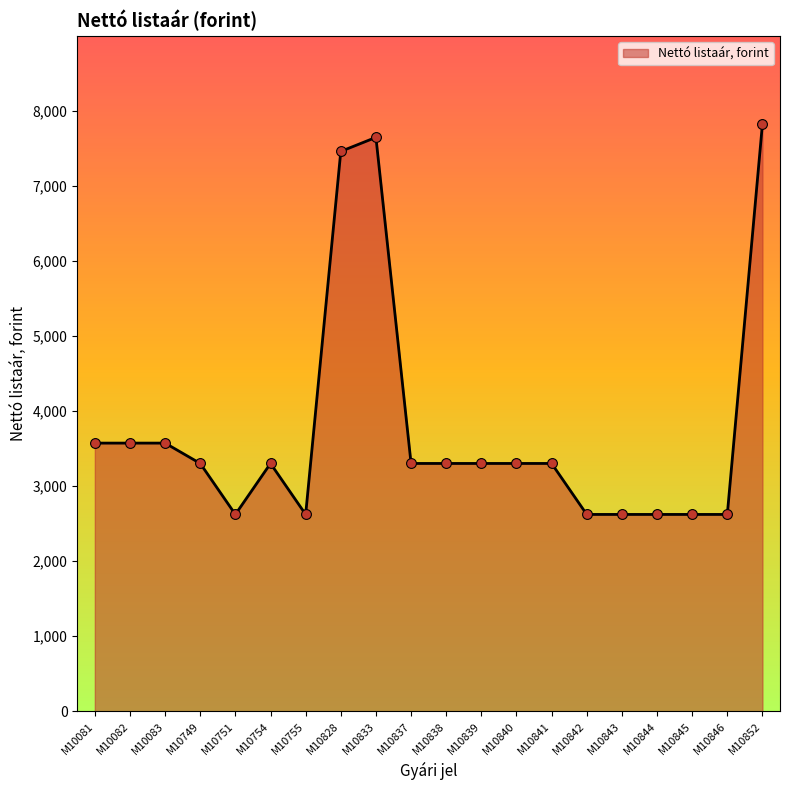

Between M10081 and M10838, which is larger?

M10081